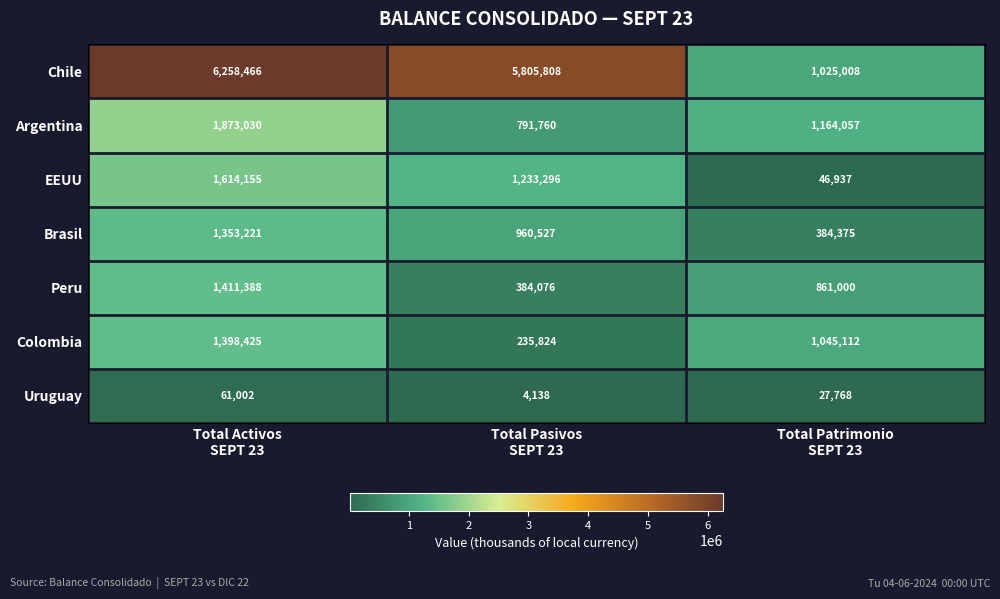

Which series has the largest total across all categories?

Chile